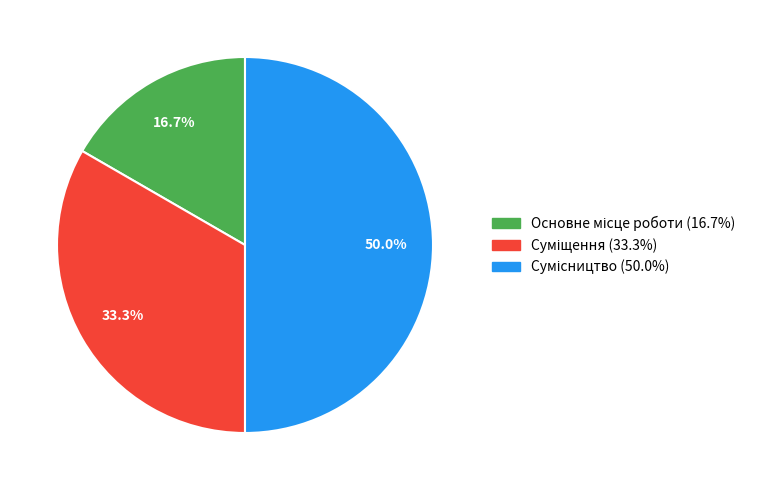

To the nearest percent, what portion does Основне місце роботи represent?

17%